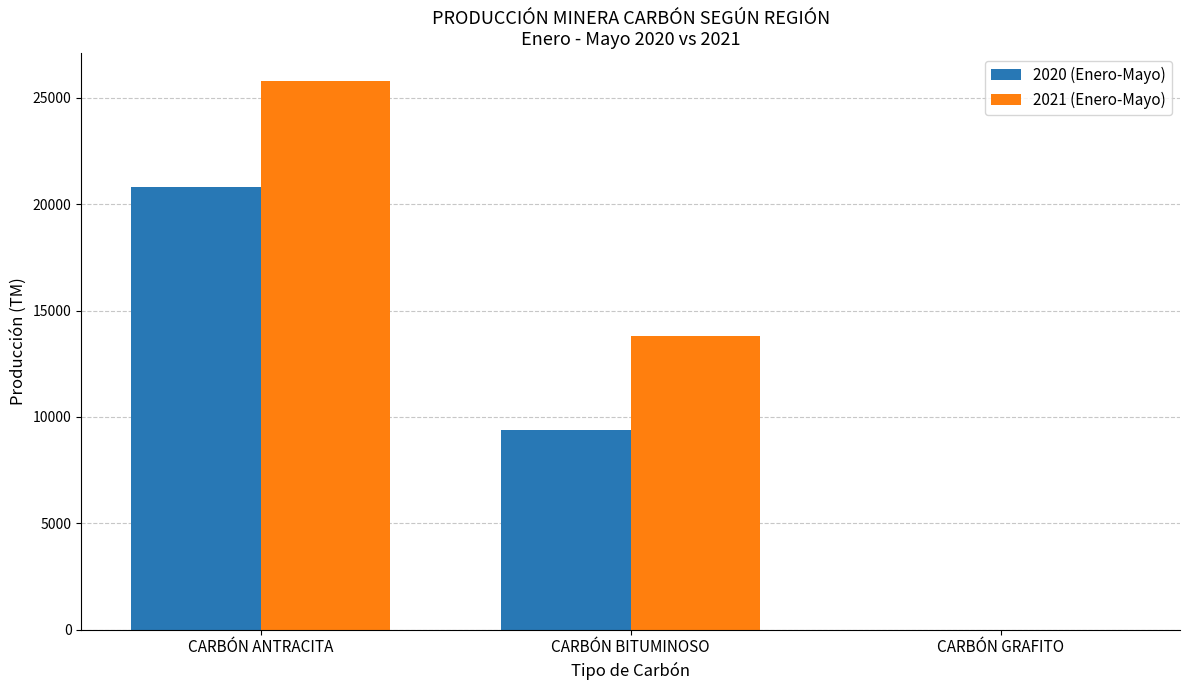

What is the sum of the 2020 (Enero-Mayo) values at CARBÓN GRAFITO and CARBÓN BITUMINOSO?

9405.0